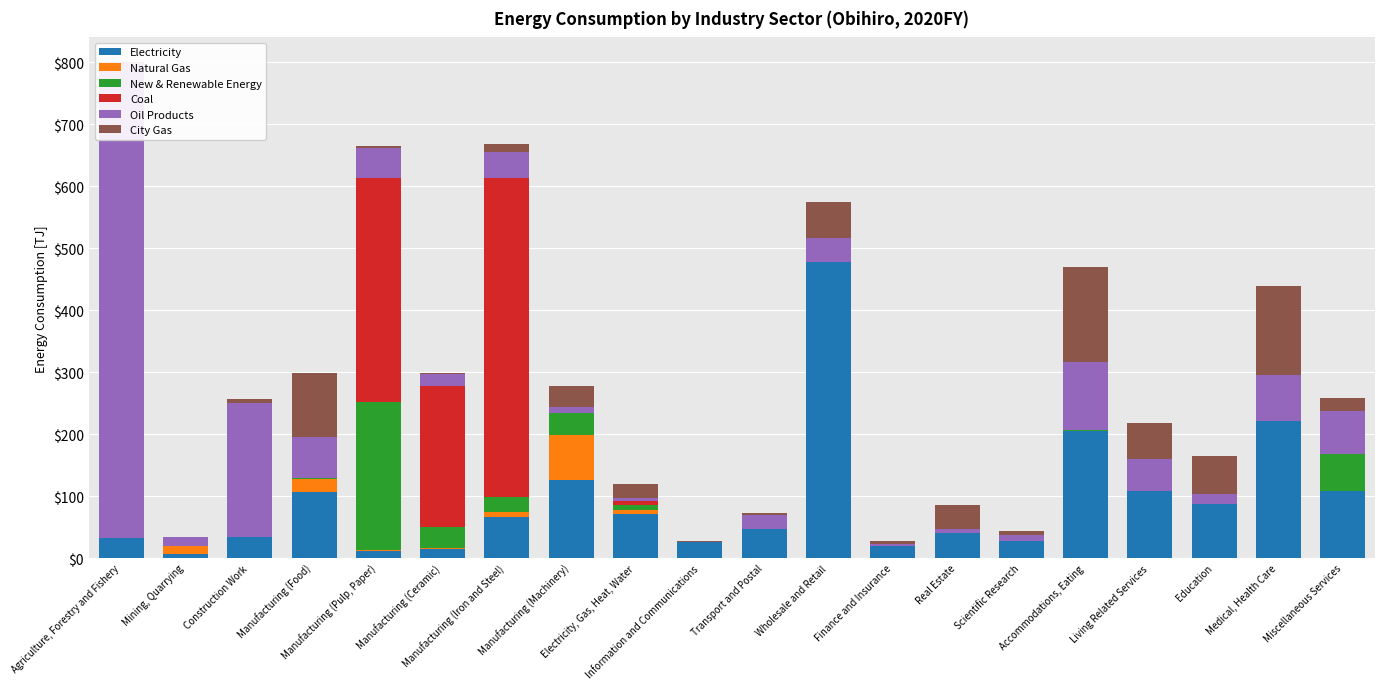

Read the Oil Products value at Real Estate.

6.1